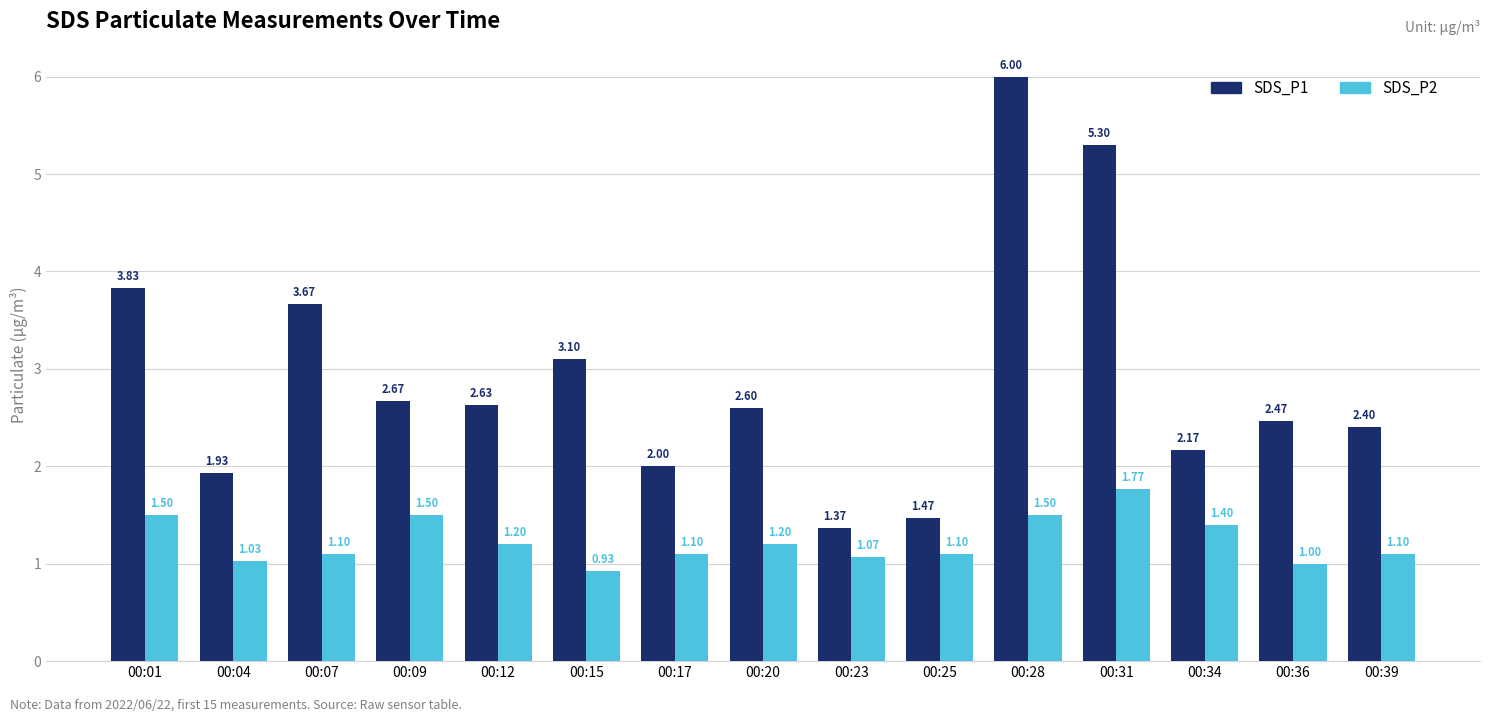

How many bars are there in total?

30